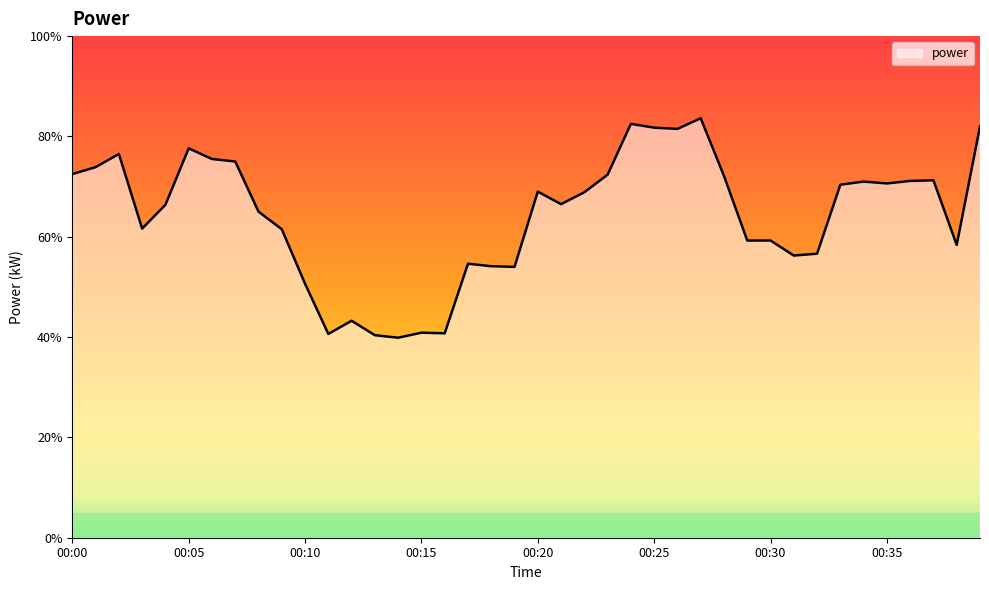

Does the chart have visible grid lines?

No